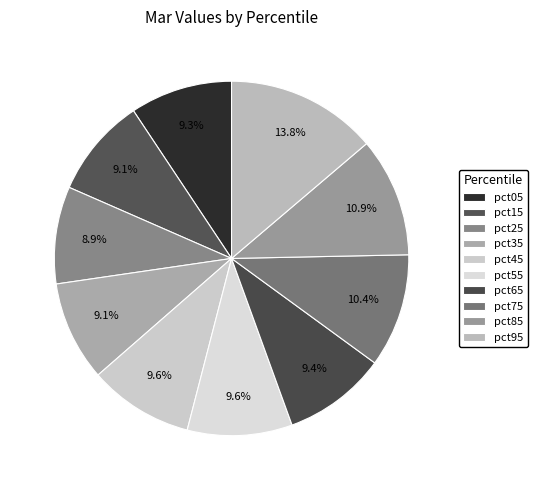

Does pct35 represent more than half of the total?

No